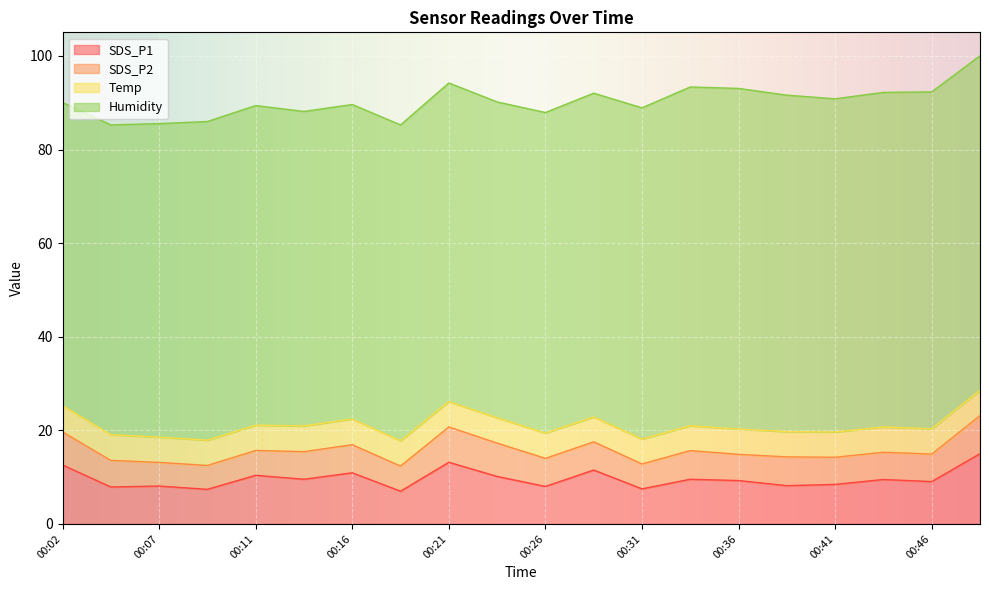

True or false: SDS_P2 and Temp intersect in this chart.

True